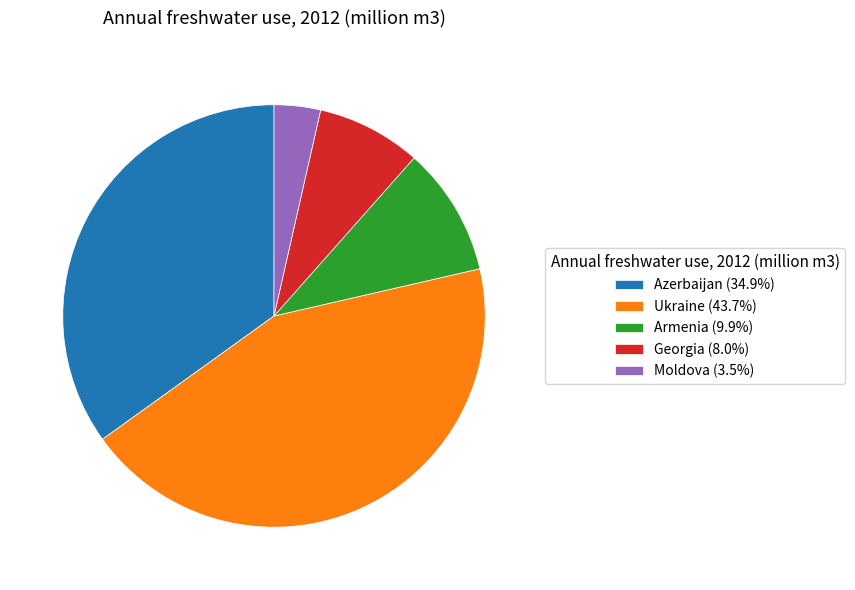

Approximately how many times larger is the value at Ukraine (43.7%) compared to Moldova (3.5%)?

12.3